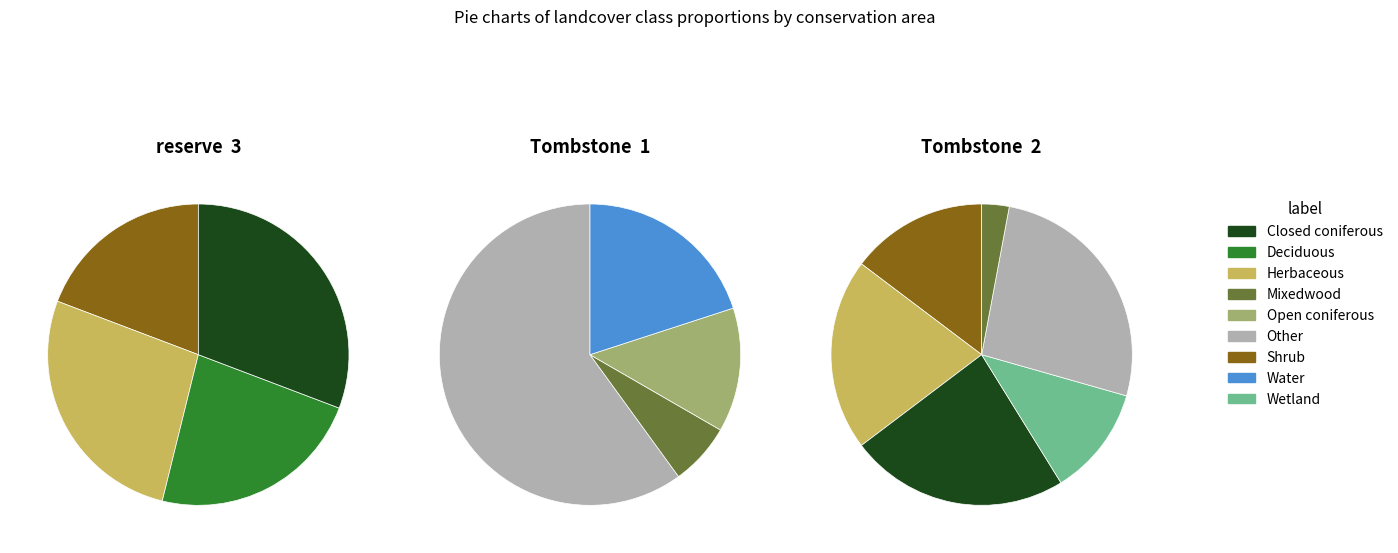

What portion of the pie excludes 8?

96.3%